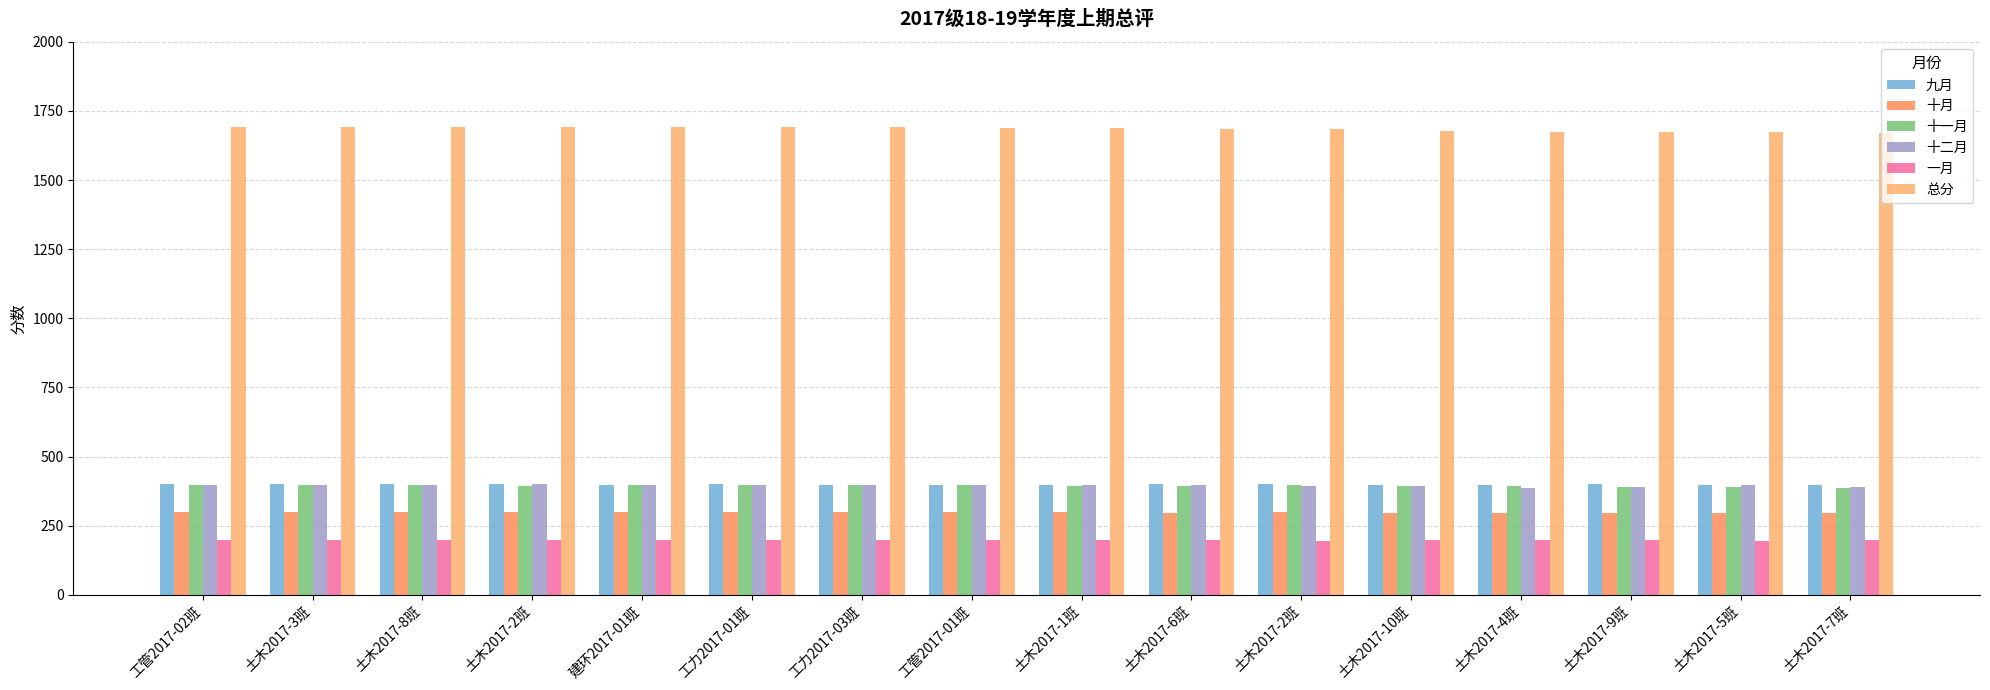

What is the total value across all series at 土木2017-4班?

3351.6